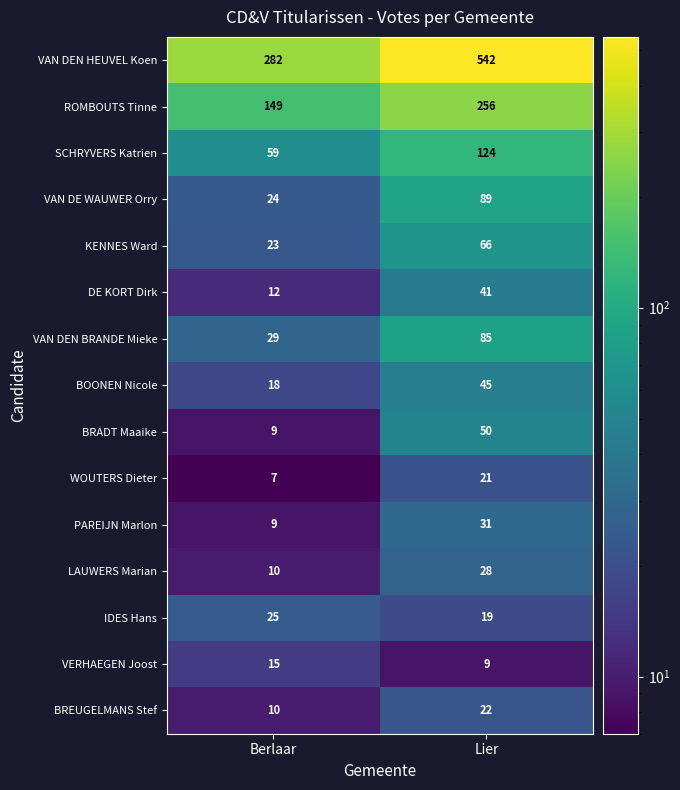

What is the total value across all series at Lier?

1428